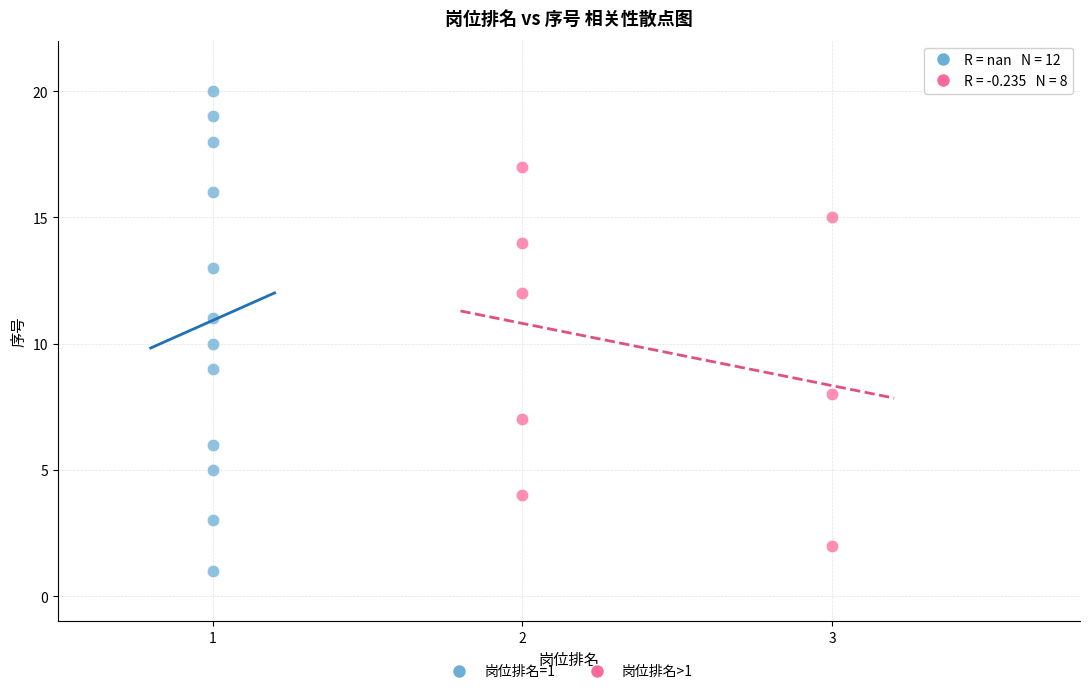

Which series has the widest spread of Y values?

岗位排名=1